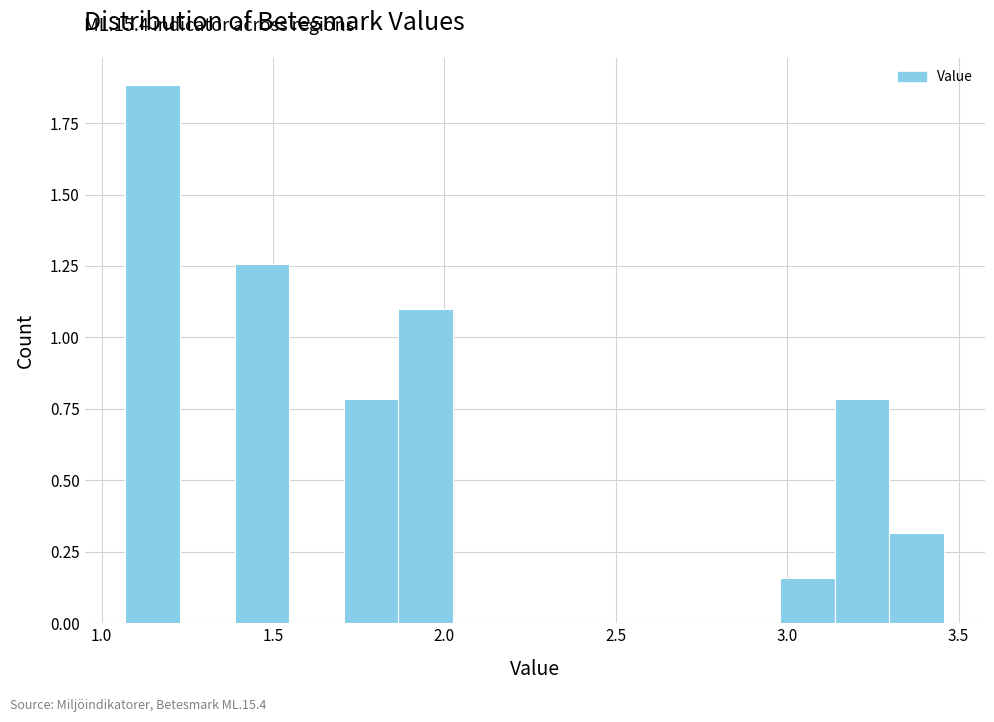

Around what value on the x-axis is the tallest bar? Give the approximate position of its centre, as read against the axis.

1.15